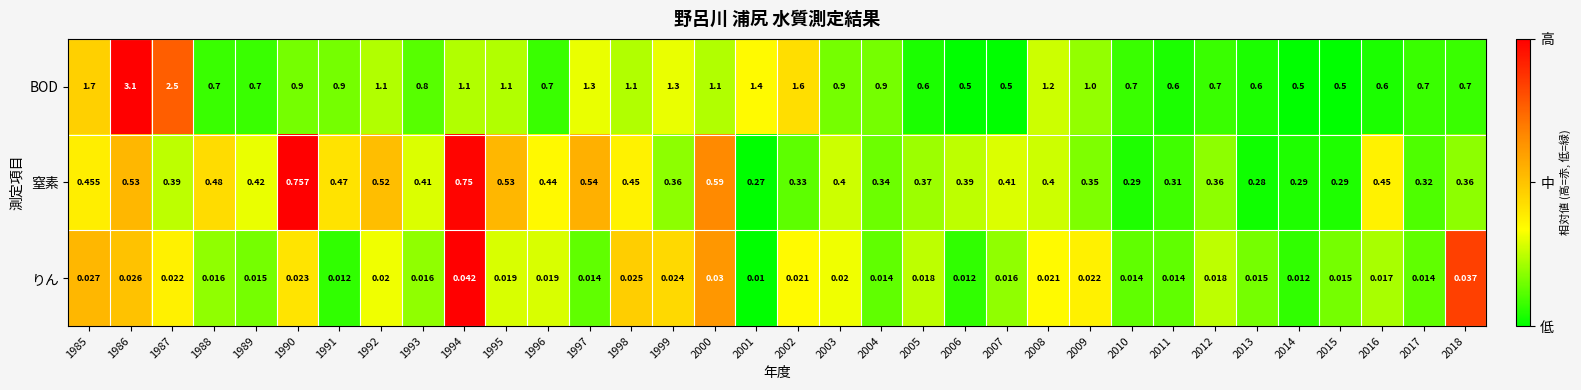

Which series changed the most between 1987 and 1997?

BOD